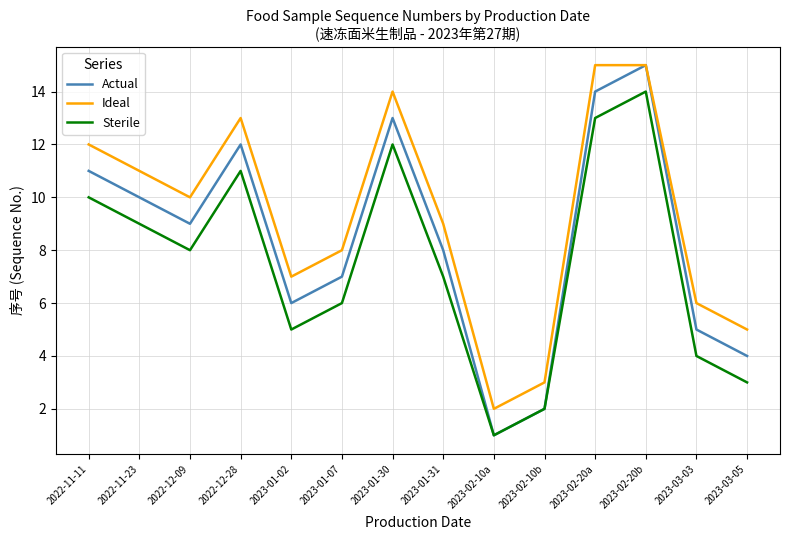

What is the difference between the second highest and second lowest values in the Ideal series?

12